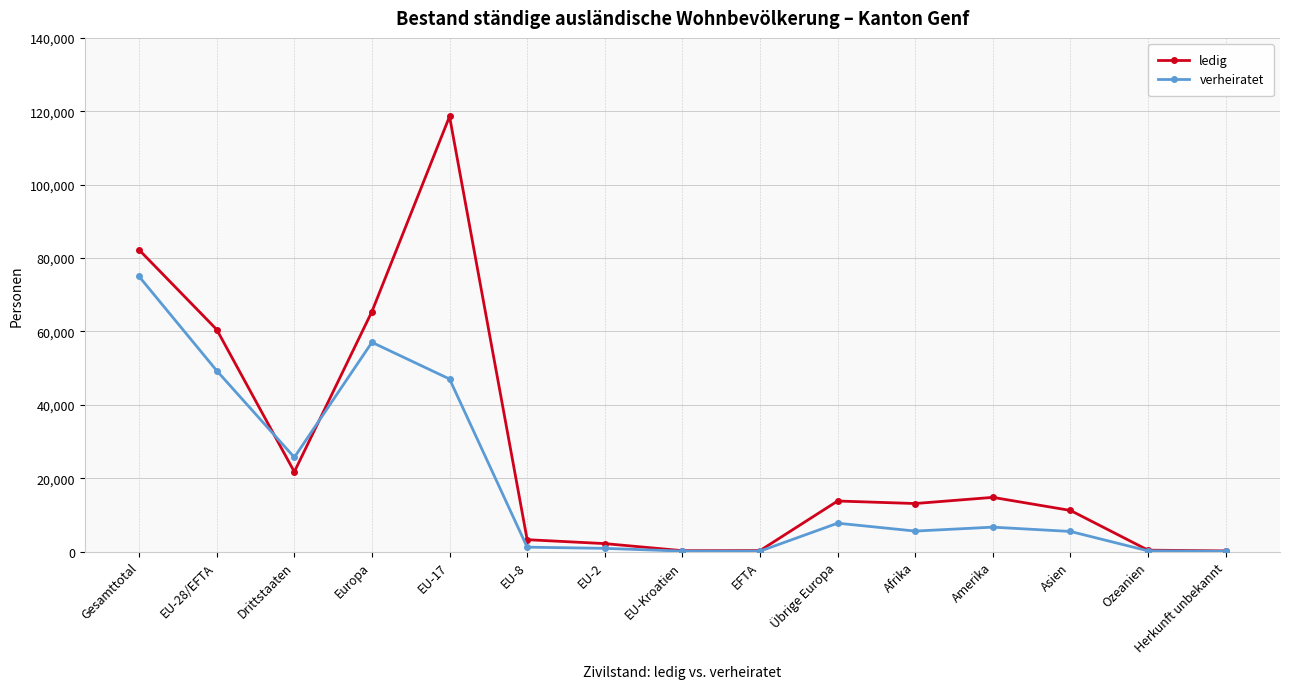

Between EU-Kroatien and Afrika, which series saw the biggest shift?

ledig